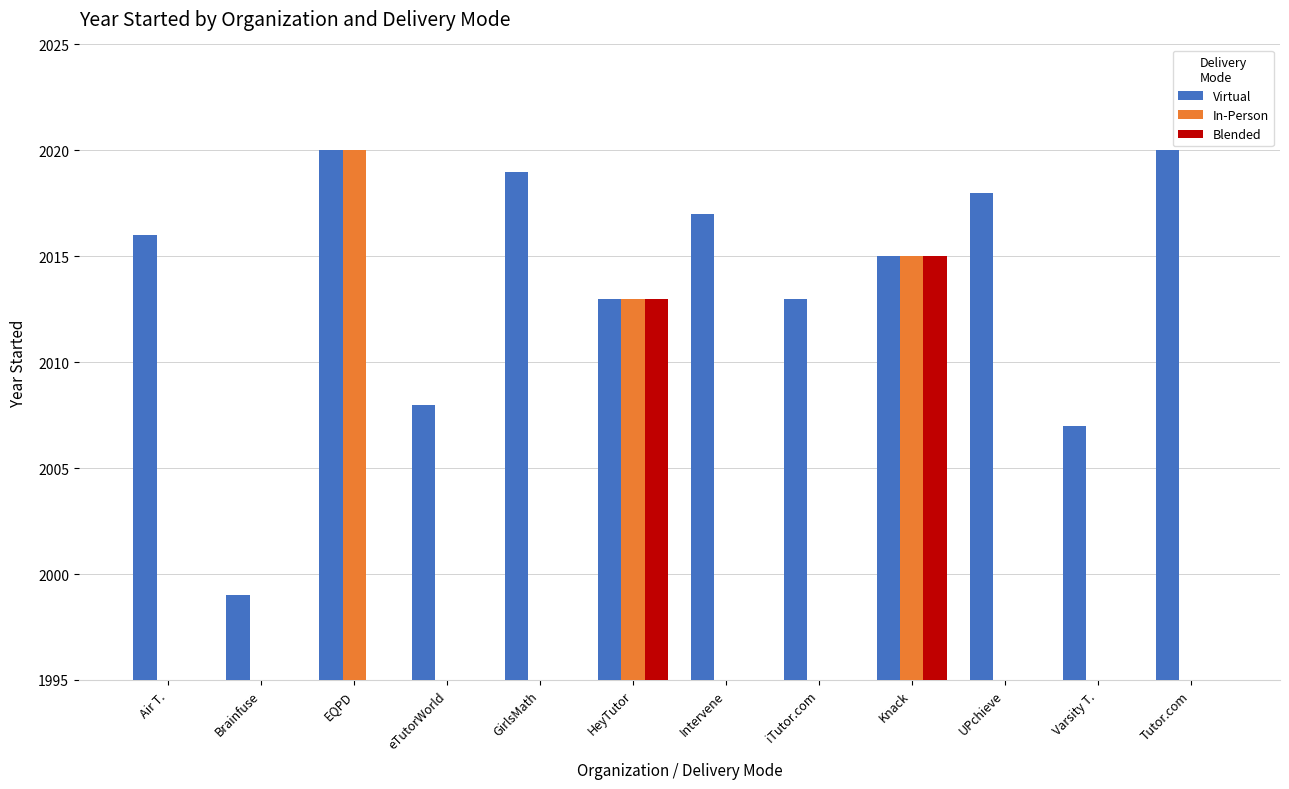

The Blended series shows 2015 at Knack. True or false?

True